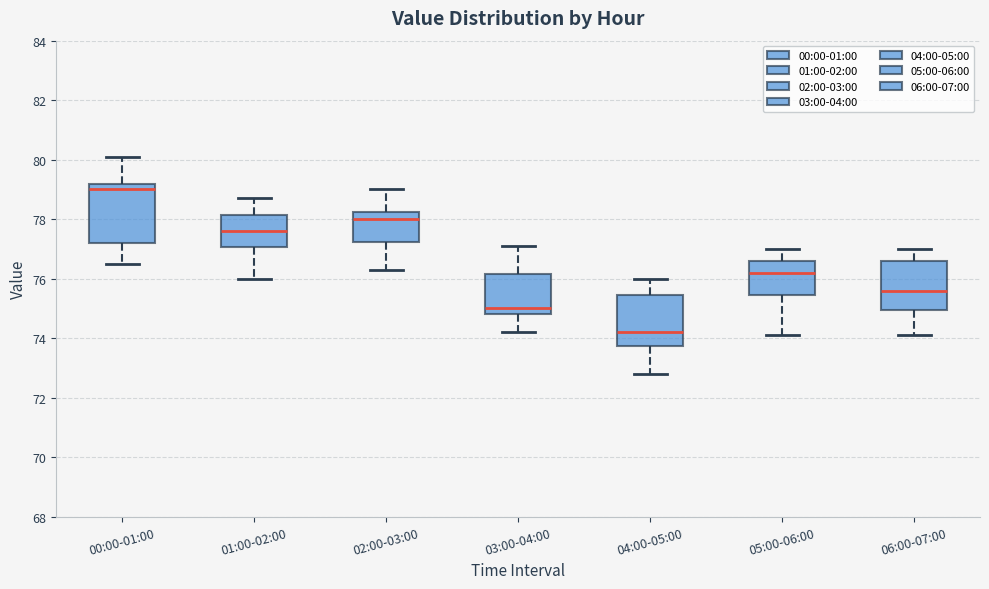

Comparing the boxes themselves (not the whiskers), which one is the tallest?

00:00-01:00